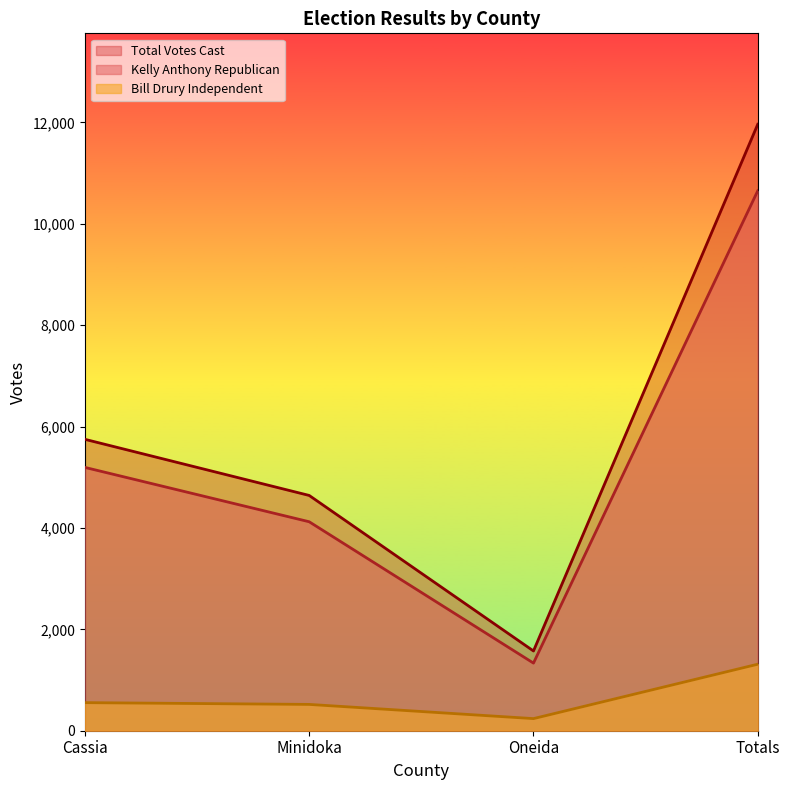

Rank the series at Minidoka from lowest to highest value.

Bill Drury Independent, Kelly Anthony Republican, Total Votes Cast